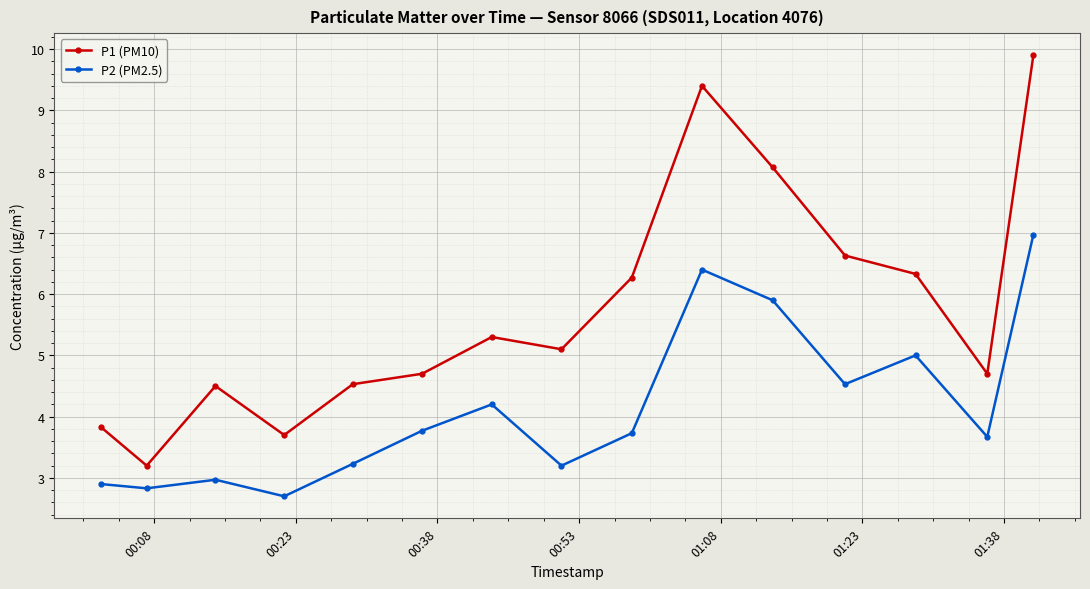

What is the value of the P2 (PM2.5) point at the 10th from the left?

6.4